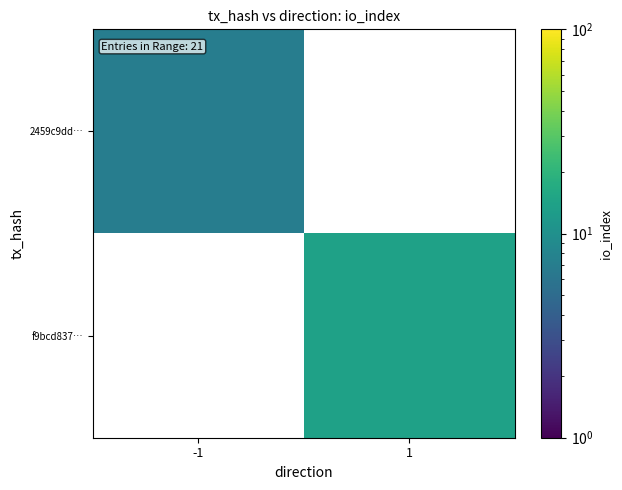

At which label does f9bcd837… reach its minimum?

-1